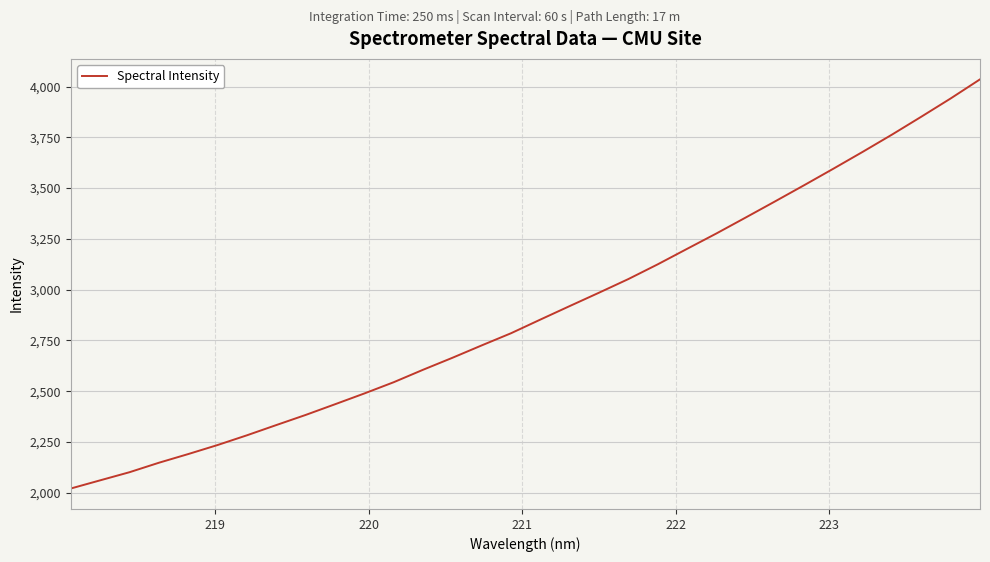

How many series are shown in this chart?

1